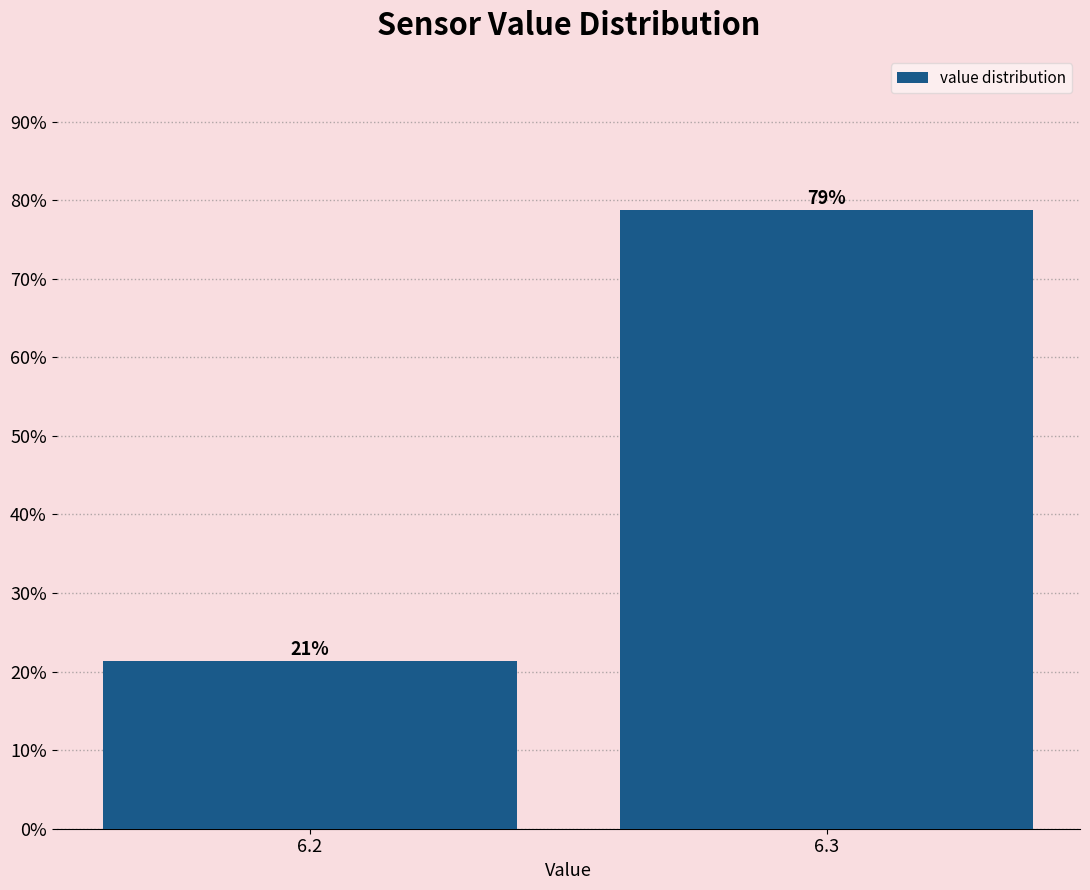

Does the chart contain any negative values?

No